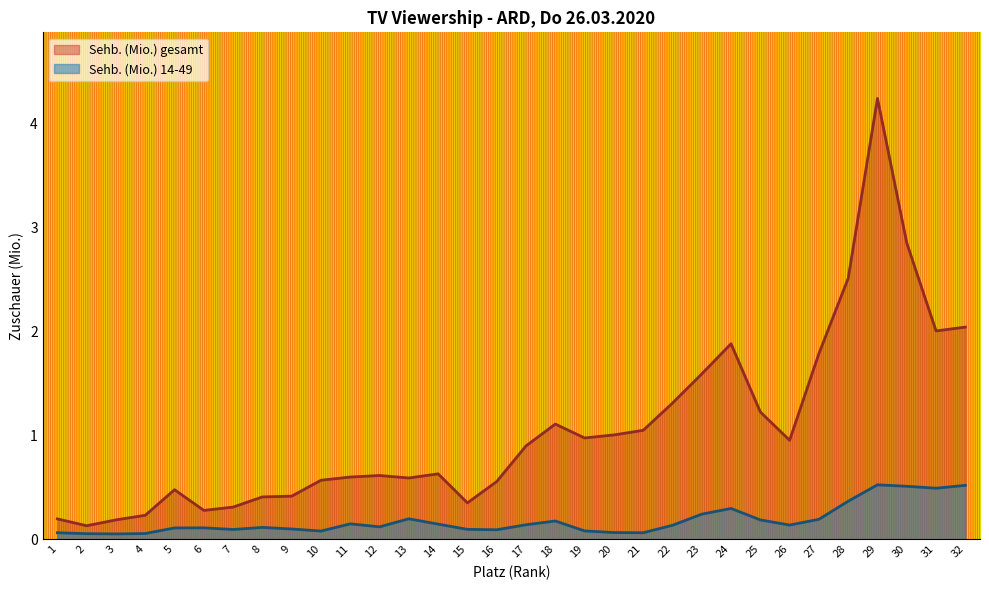

The value of Sehb. (Mio.) gesamt at 18 is 1.1. True or false?

True